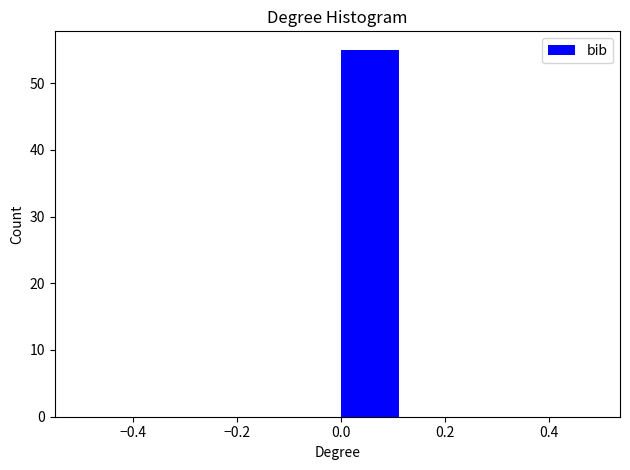

Reading left to right, list every bar in this chart as the range it spans on the x-axis followed by its height. Neither the bar edges nor the heights are printed on the chart, so give them approximately, as read against the axes.

-0.500 to -0.375: 0
-0.375 to -0.250: 0
-0.250 to -0.125: 0
-0.125 to 0.000: 0
0.000 to 0.125: 55
0.125 to 0.250: 0
0.250 to 0.375: 0
0.375 to 0.500: 0